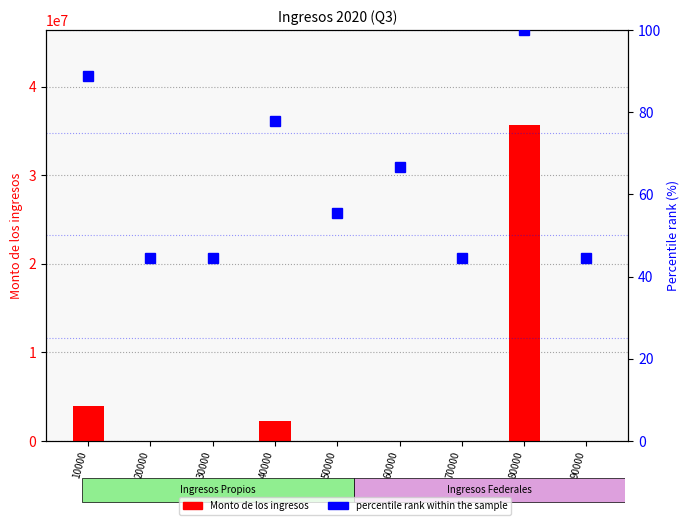

Is it true that percentile rank within the sample equals 26.2 at 10000?

False